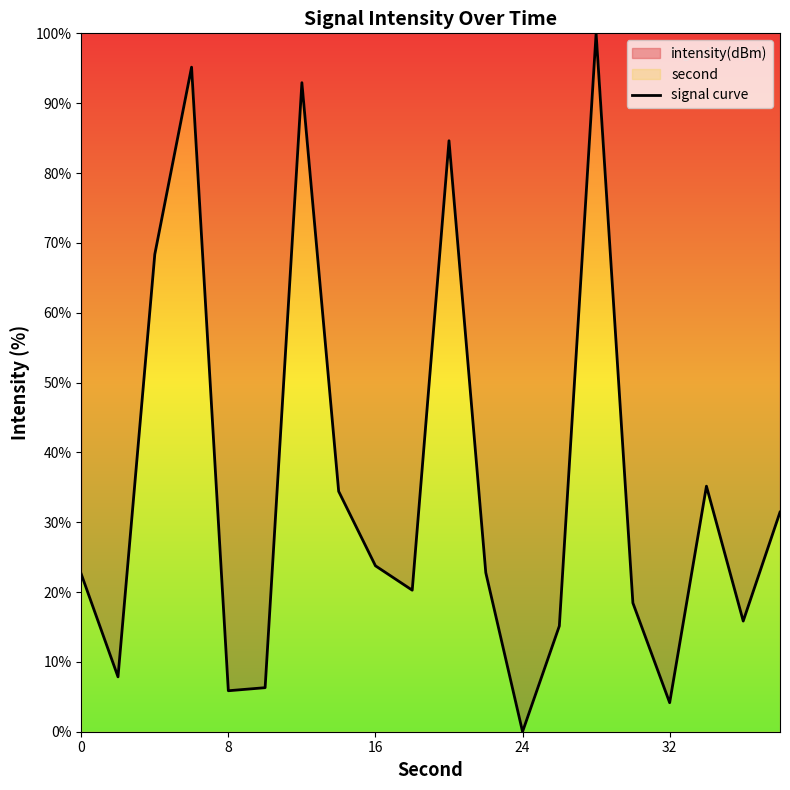

How many values are above zero?

19